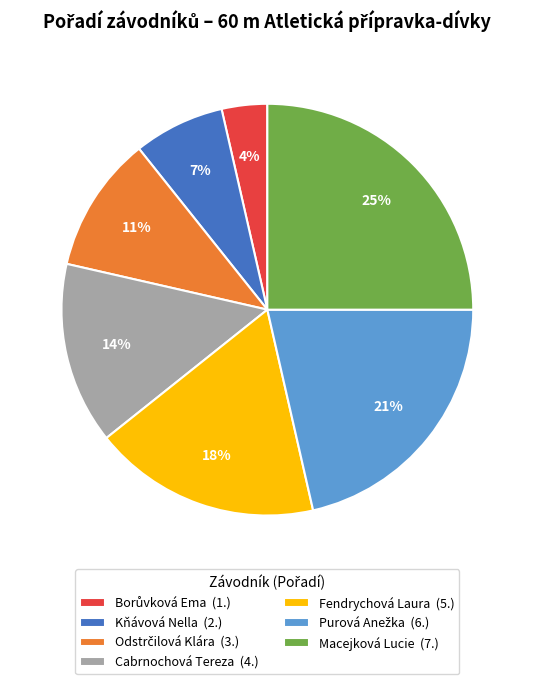

Do Cabrnochová Tereza (4.) and Macejková Lucie (7.) together represent more than half of the pie?

No